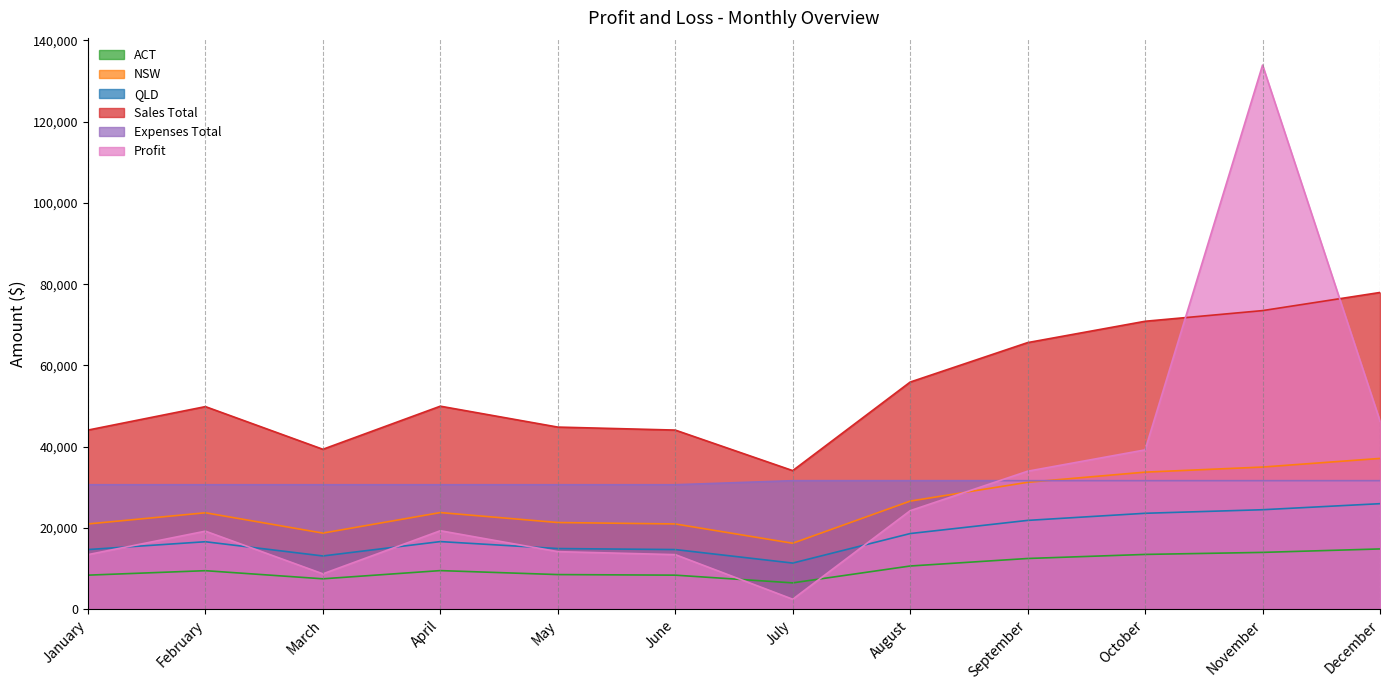

At how many categories does at least one series exceed 66381?

3